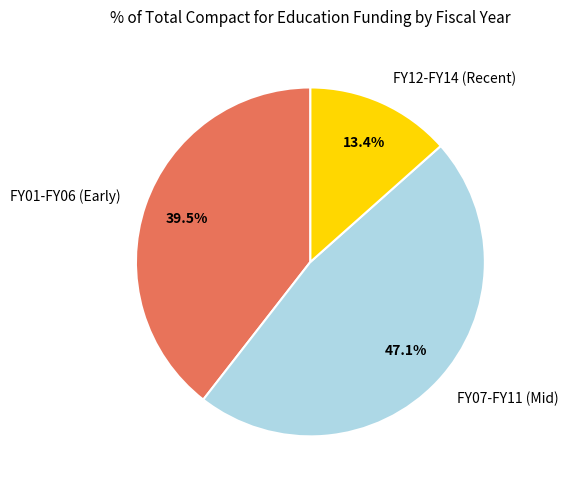

What is the largest slice in the pie chart?

FY07-FY11 (Mid)